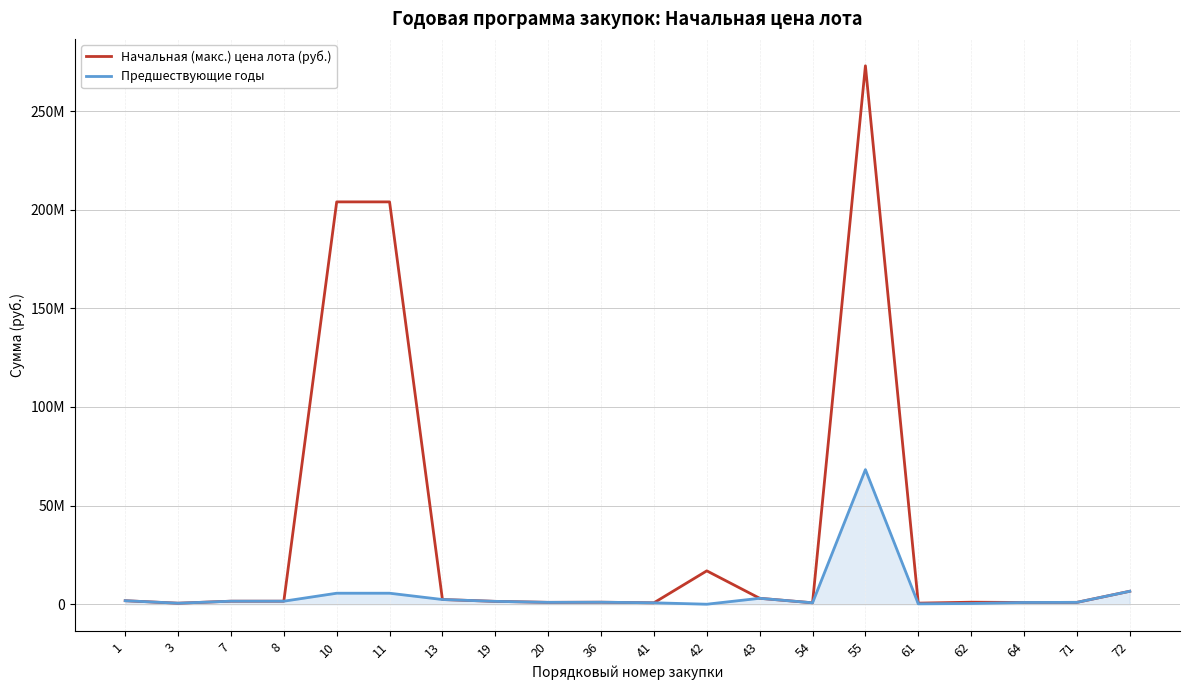

What is the value of the Предшествующие годы point at the 2nd from the left?

510331.5